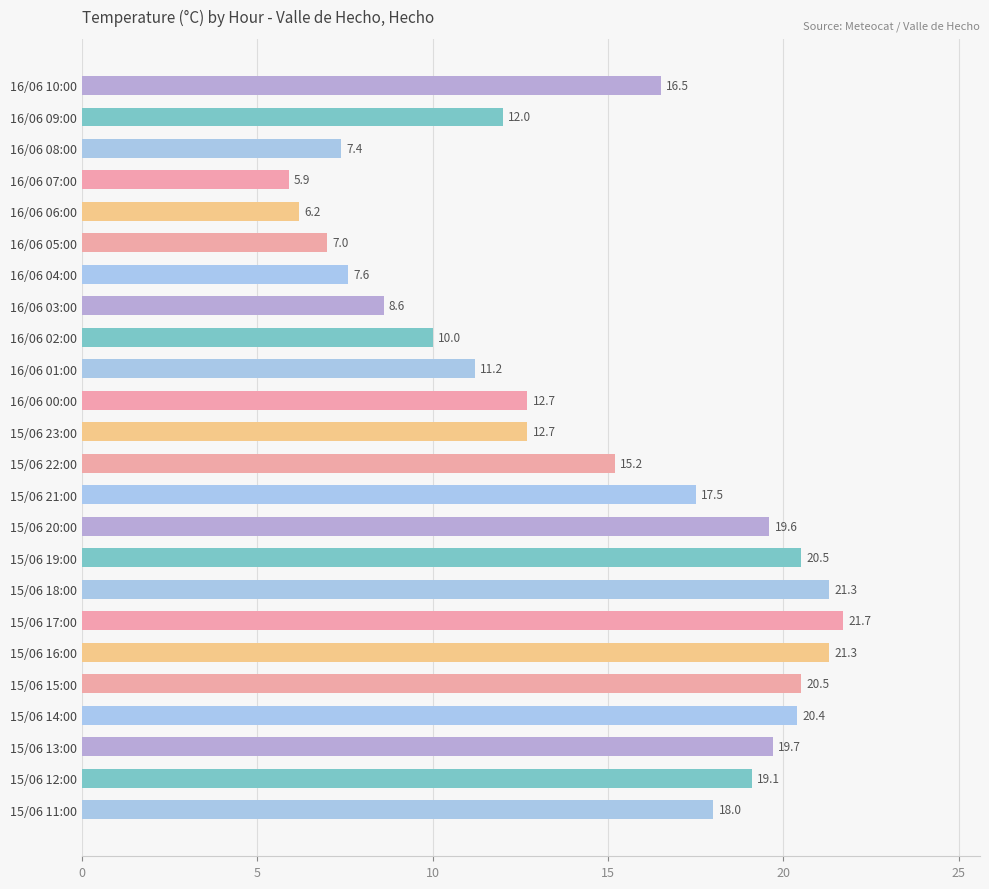

What position from the bottom is 15/06 19:00?

9